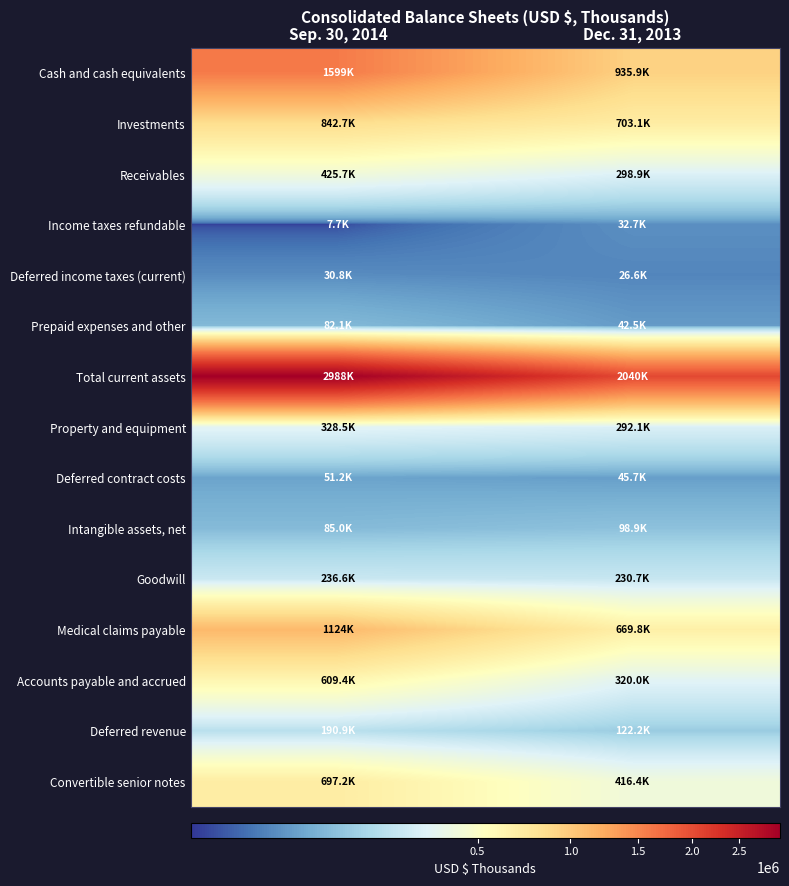

List the series in order of their peak value, lowest first.

Deferred income taxes (current), Income taxes refundable, Deferred contract costs, Prepaid expenses and other, Intangible assets, net, Deferred revenue, Goodwill, Property and equipment, Receivables, Accounts payable and accrued, Convertible senior notes, Investments, Medical claims payable, Cash and cash equivalents, Total current assets